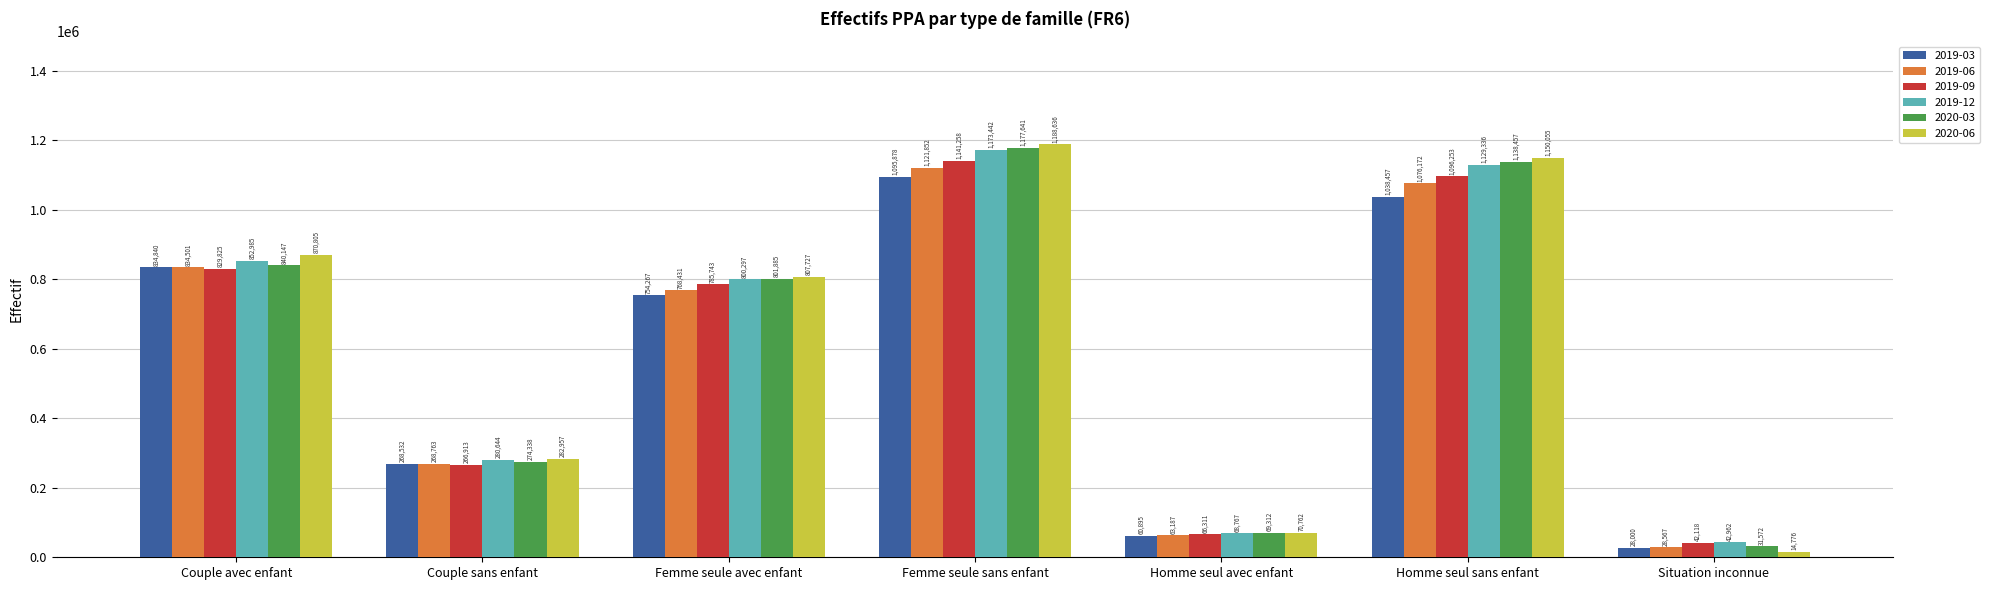

What is the label of the 6th bar from the right?

Couple sans enfant